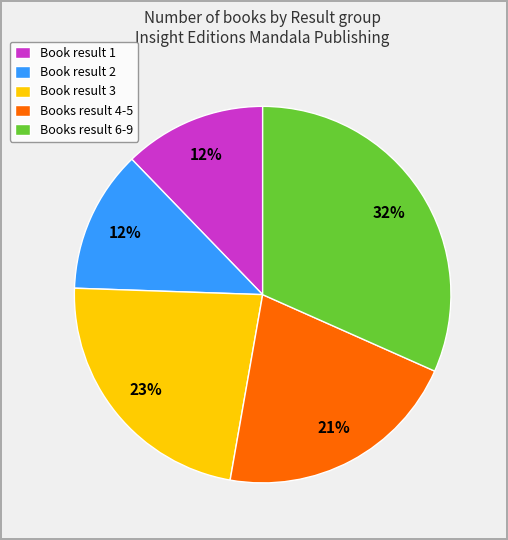

Which category has the biggest portion of the pie?

Books result 6-9